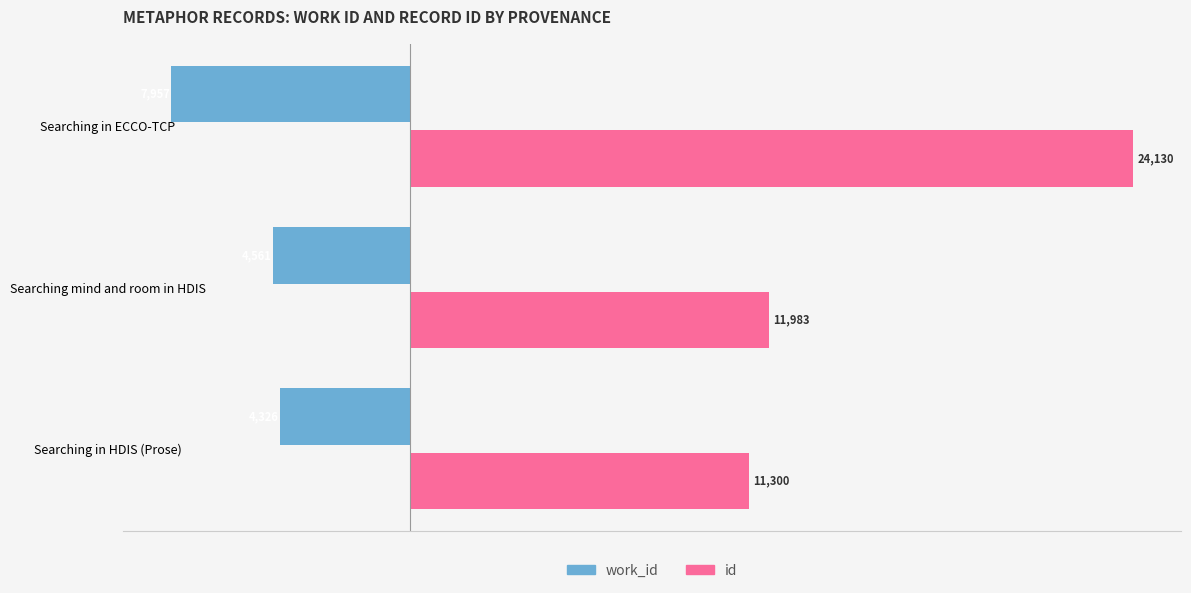

At which category is the sum across all series the highest?

Searching in ECCO-TCP